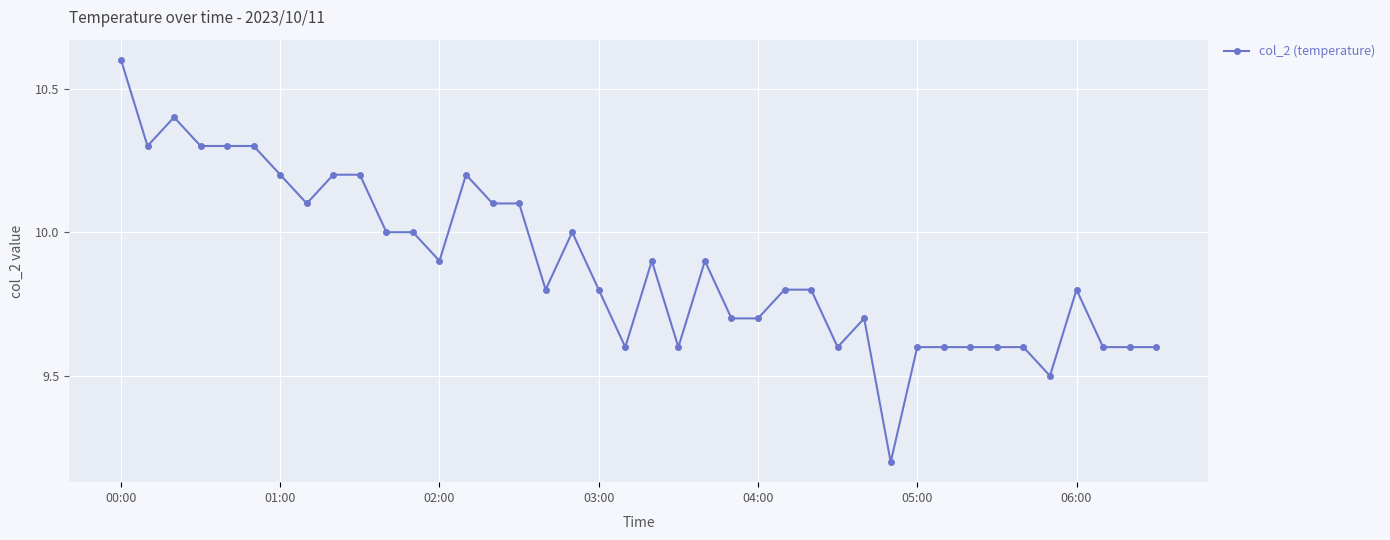

What is the value of the 6th point from the left?

10.3